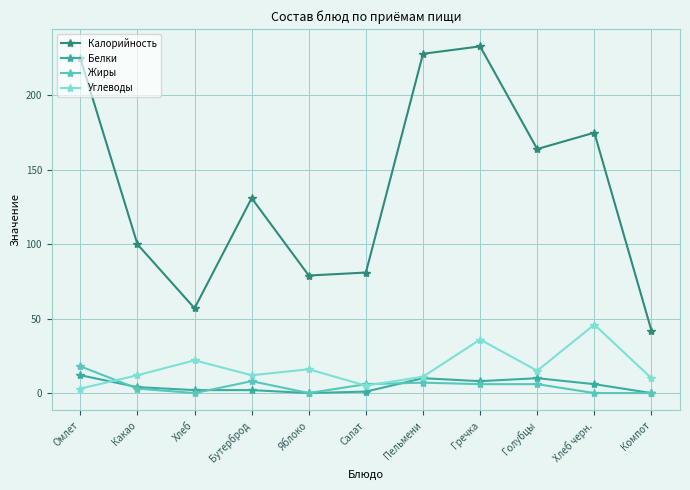

True or false: Калорийность and Белки cross at least once.

False